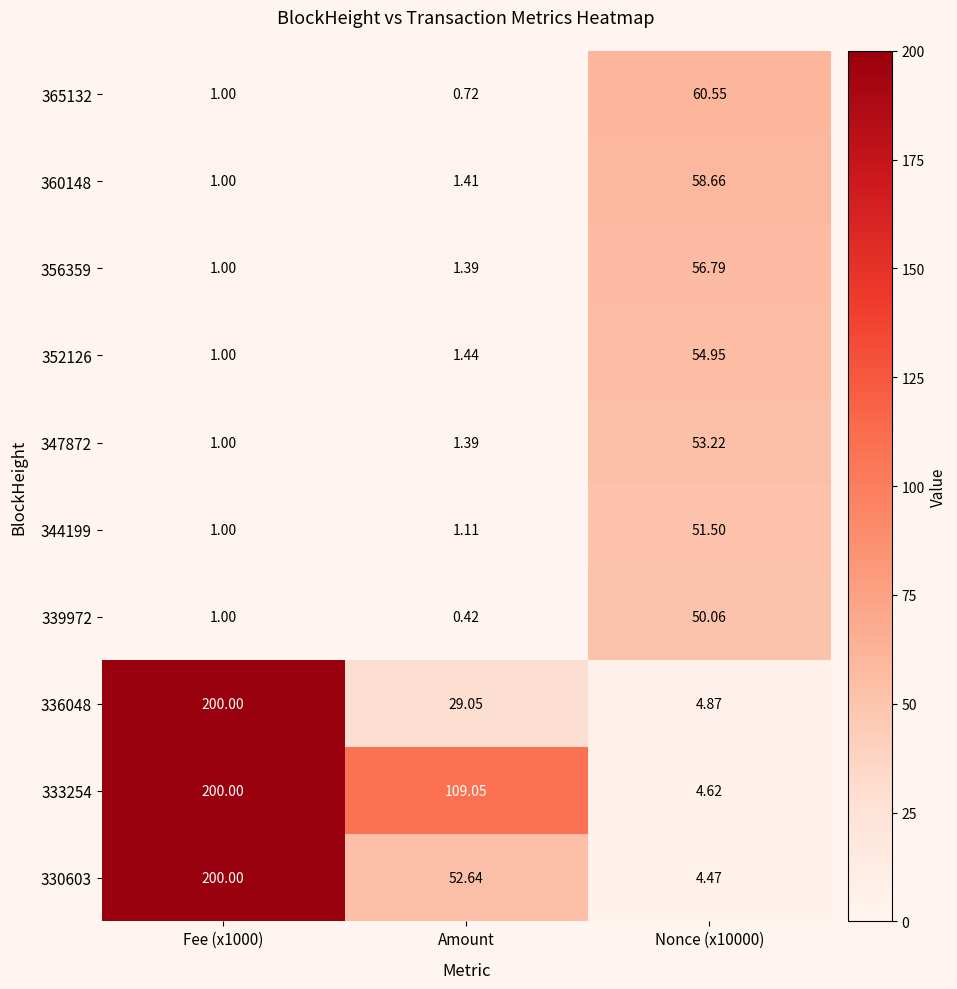

What is the total value across all series at Fee (x1000)?

607.0